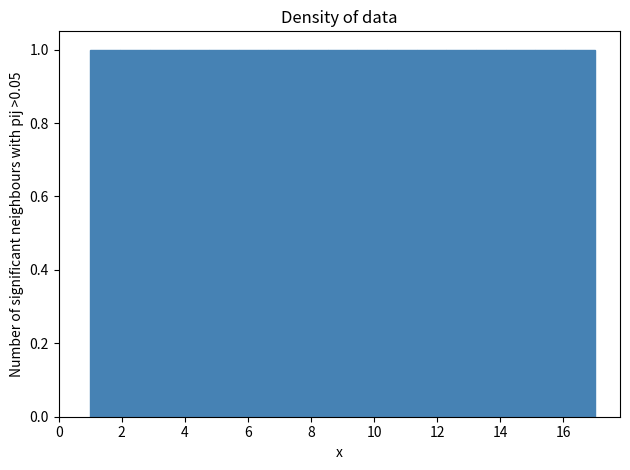

Reading left to right, transcribe this chart: for each bar, give the range it covers on the x-axis and its height. Neither the bar edges nor the heights are printed on the chart, so give them approximately, as read against the axes.

1.0 to 2.0: 1
2.0 to 2.8: 1
2.8 to 3.8: 1
3.8 to 4.8: 1
4.8 to 5.8: 1
5.8 to 6.6: 1
6.6 to 7.6: 1
7.6 to 8.6: 1
8.6 to 9.4: 1
9.4 to 10.4: 1
10.4 to 11.4: 1
11.4 to 12.2: 1
12.2 to 13.2: 1
13.2 to 14.2: 1
14.2 to 15.2: 1
15.2 to 16.0: 1
16.0 to 17.0: 1